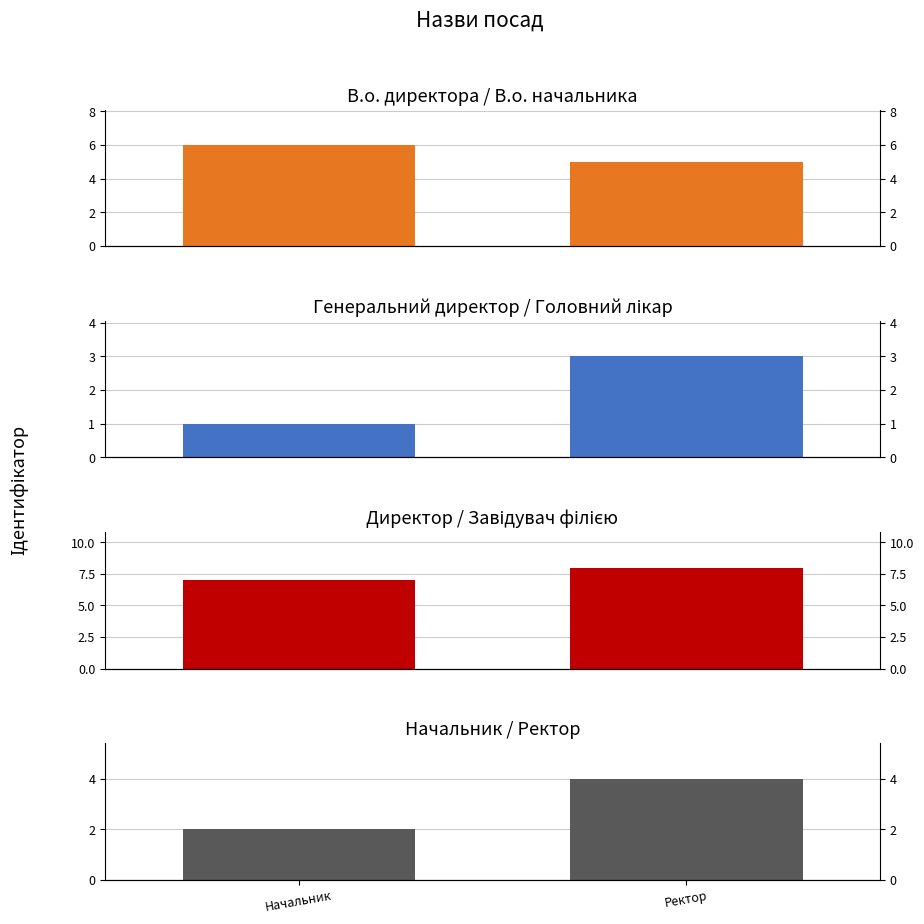

What is the difference between the maximum and minimum values?

2